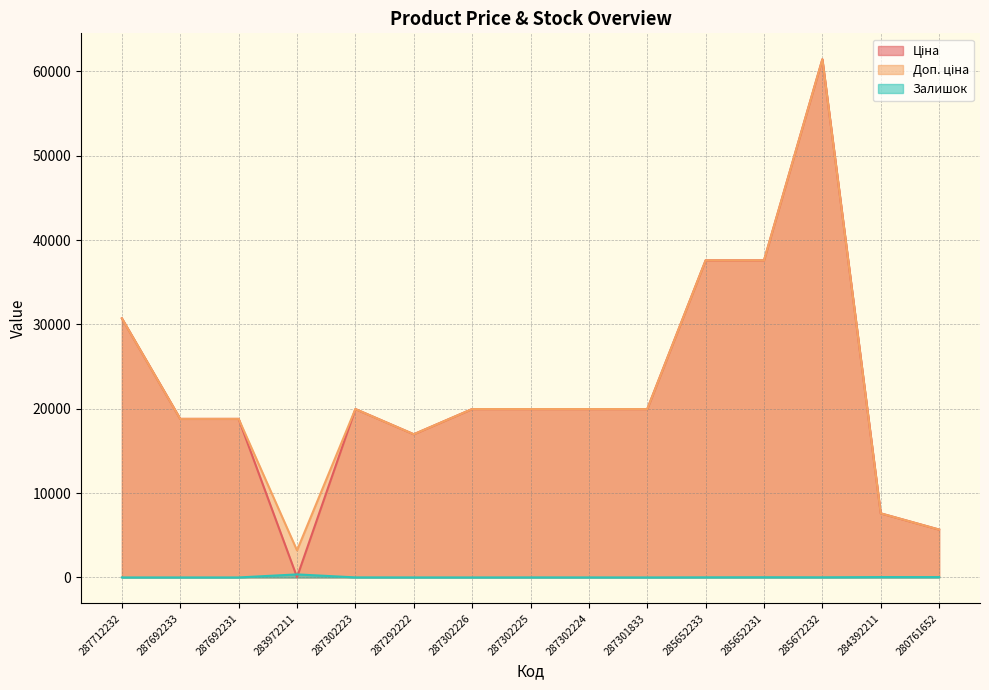

Between 285672232 and 285652233, which is larger?

285672232